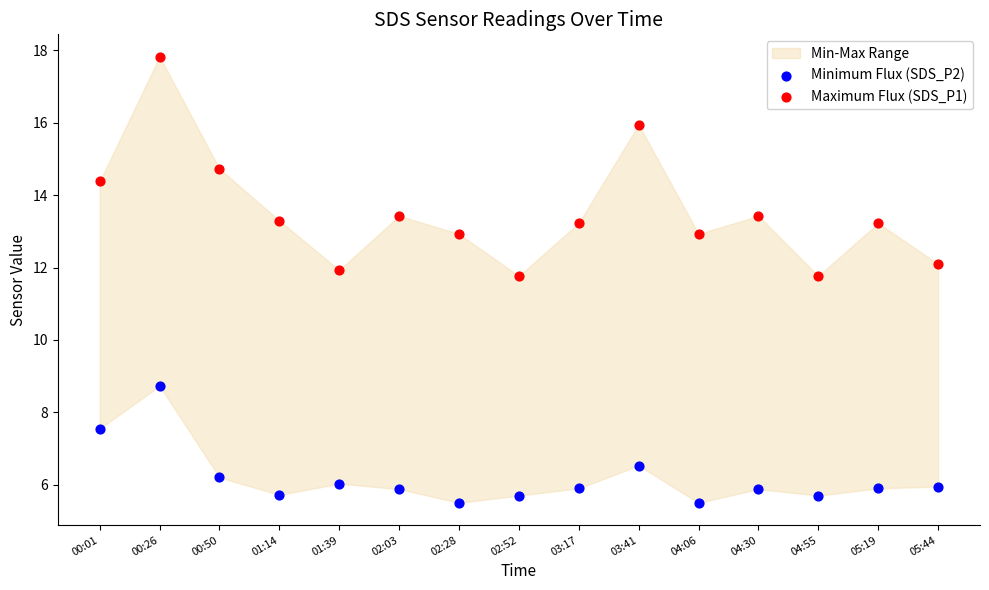

Which series reaches the minimum Y coordinate?

Minimum Flux (SDS_P2)